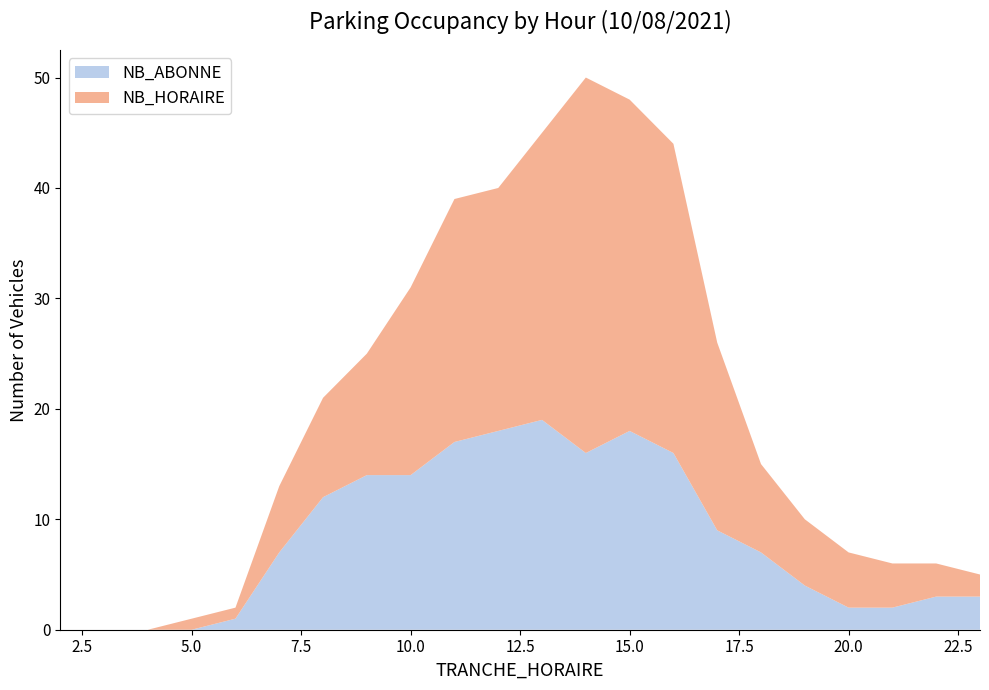

Reading left to right, transcribe all the data shown in this chart.

NB_HORAIRE: 2=0	3=0	4=0	5=1	6=1	7=6	8=9	9=11	10=17	11=22	12=22	13=26	14=34	15=30	16=28	17=17	18=8	19=6	20=5	21=4	22=3	23=2
NB_ABONNE: 2=0	3=0	4=0	5=0	6=1	7=7	8=12	9=14	10=14	11=17	12=18	13=19	14=16	15=18	16=16	17=9	18=7	19=4	20=2	21=2	22=3	23=3